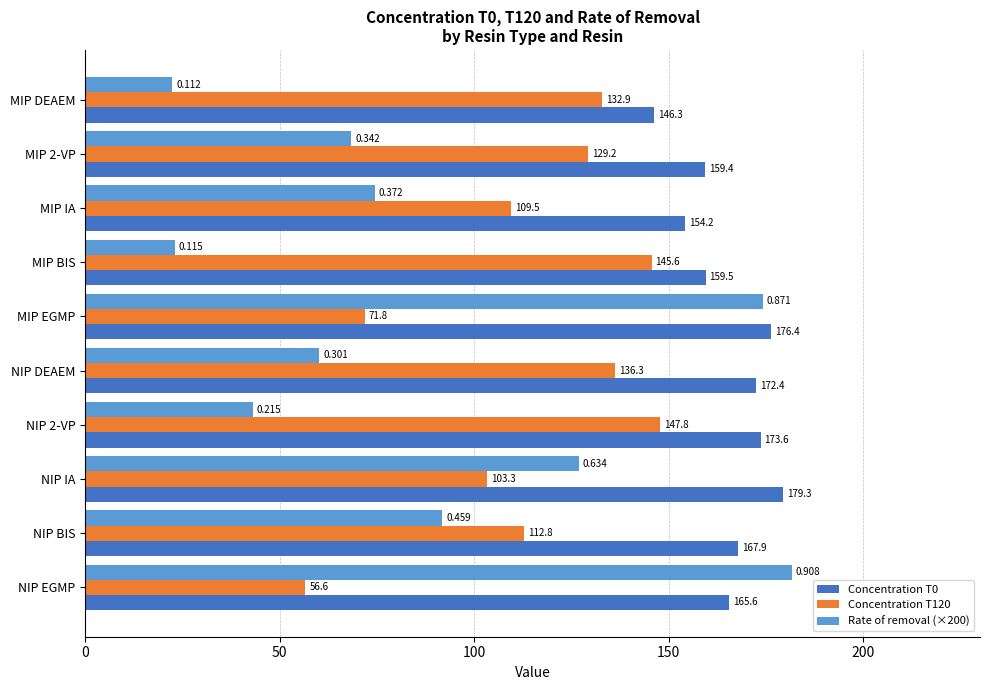

Is the value of Concentration T120 at MIP BIS greater than the value of Rate of removal (×200) at MIP 2-VP?

Yes